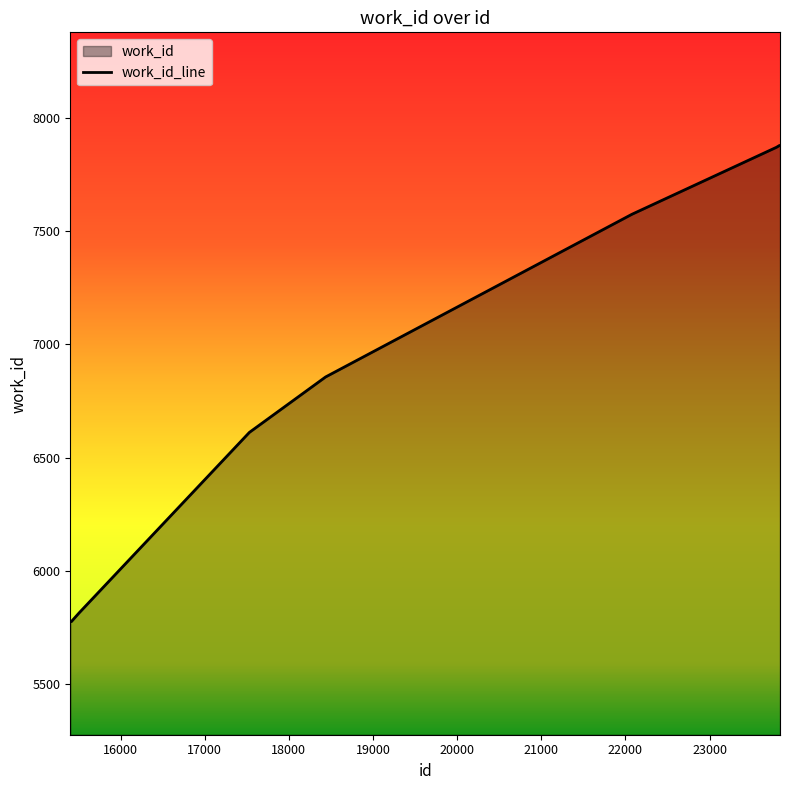

How many data points are less than 6856?

5